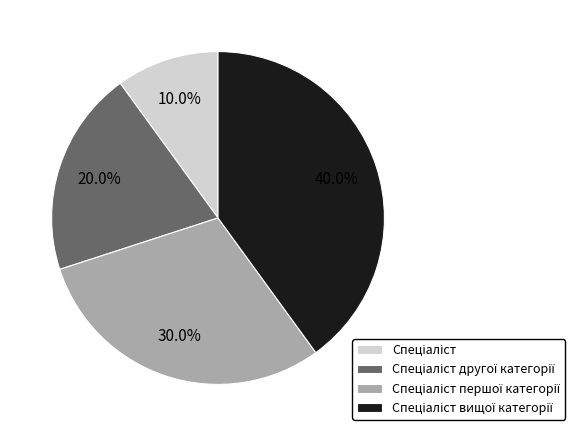

Does any single category account for the majority?

No